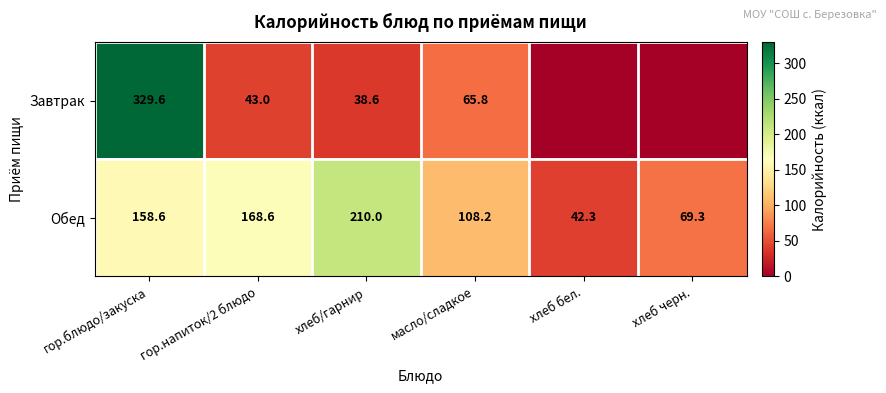

At which label does Обед reach its minimum?

хлеб бел.